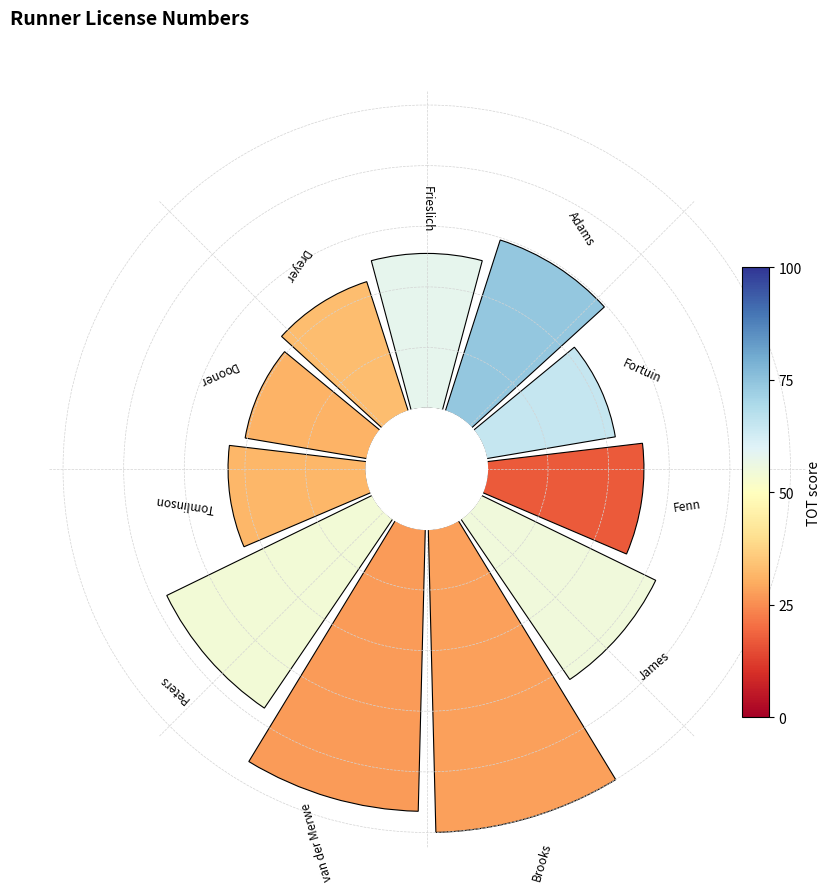

To the nearest percent, what percentage of the pie is Dreyer?

7%